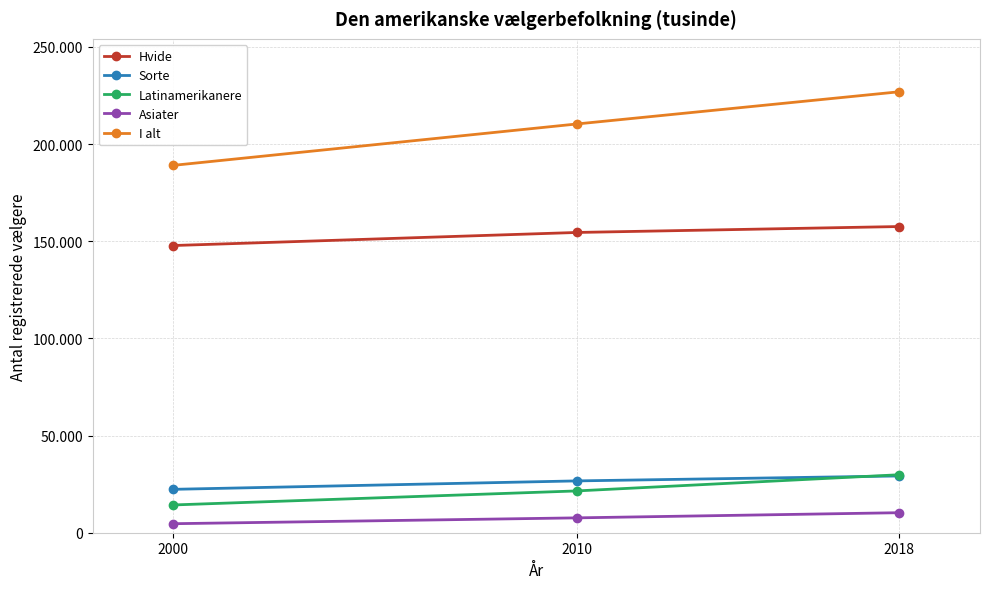

Does the chart have visible grid lines?

Yes